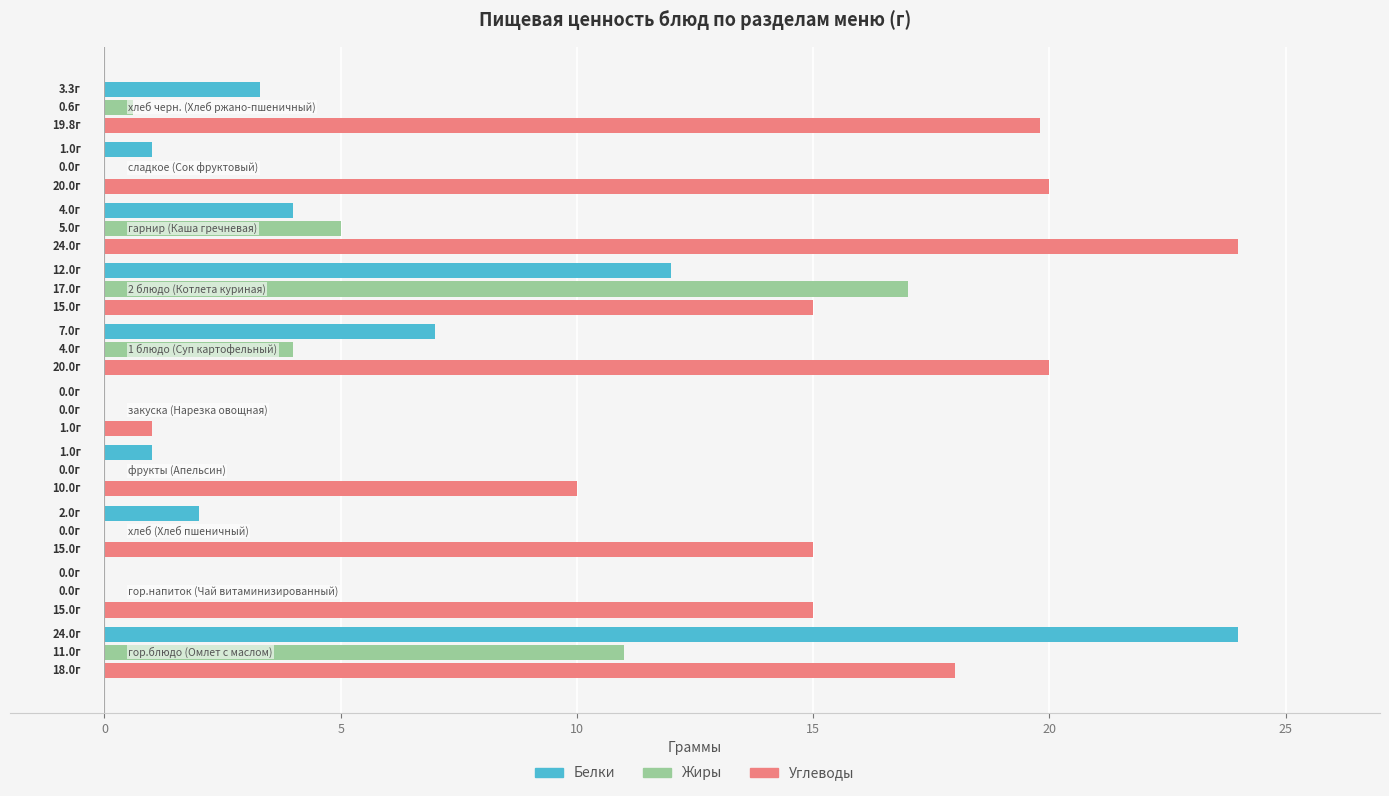

What is the sum of all Белки values?

54.3